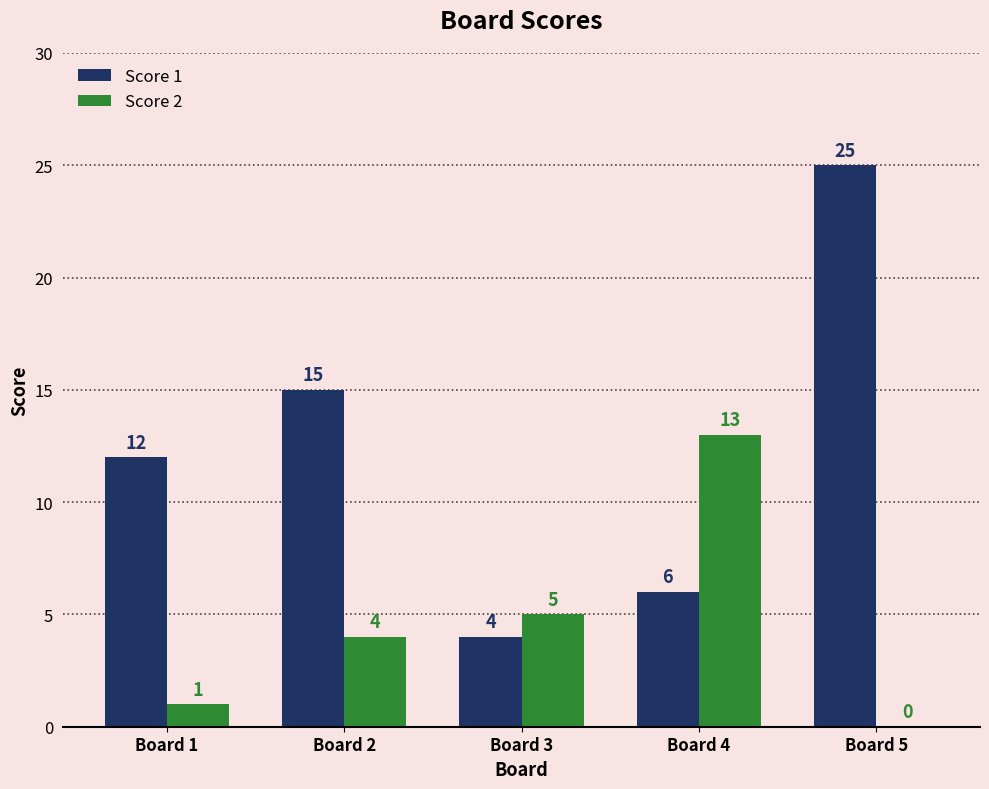

What are all the series names shown in the legend?

Score 1, Score 2